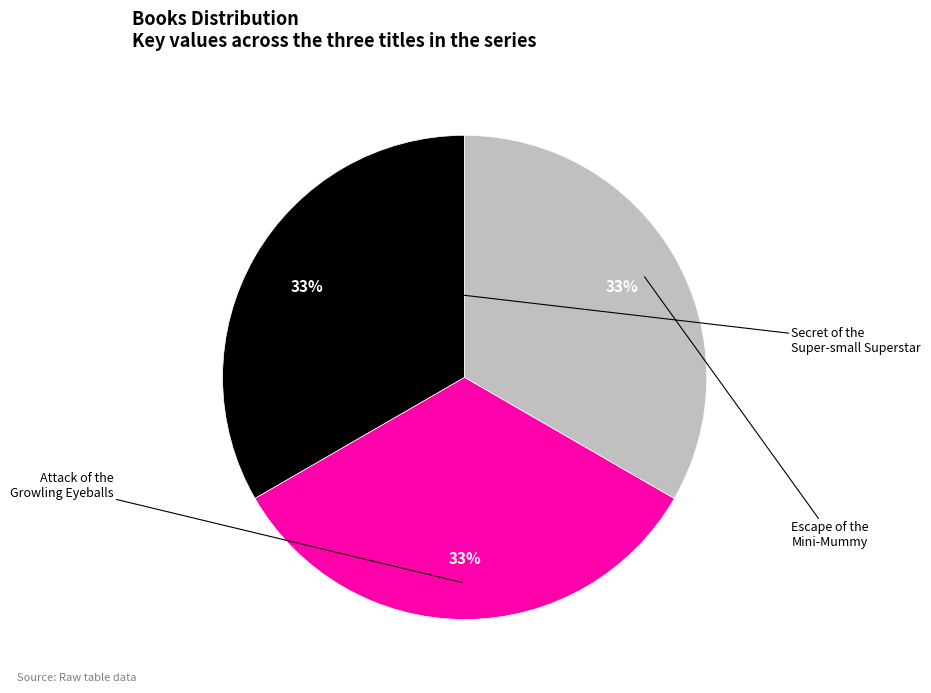

To the nearest percent, what is the average slice percentage?

33%